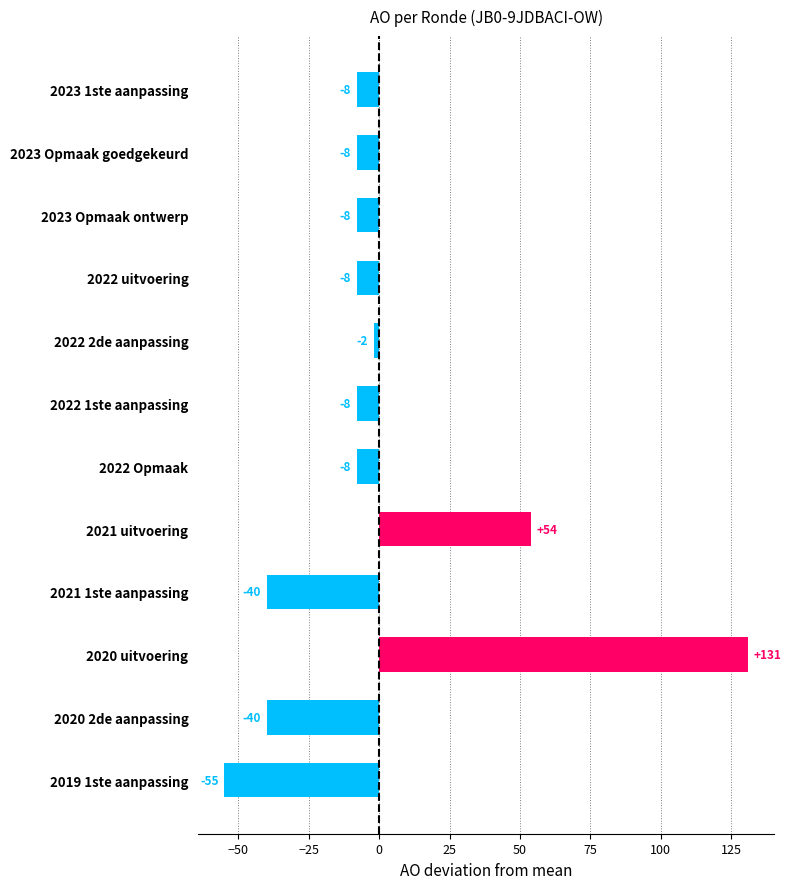

What position from the top is 2020 2de aanpassing?

11